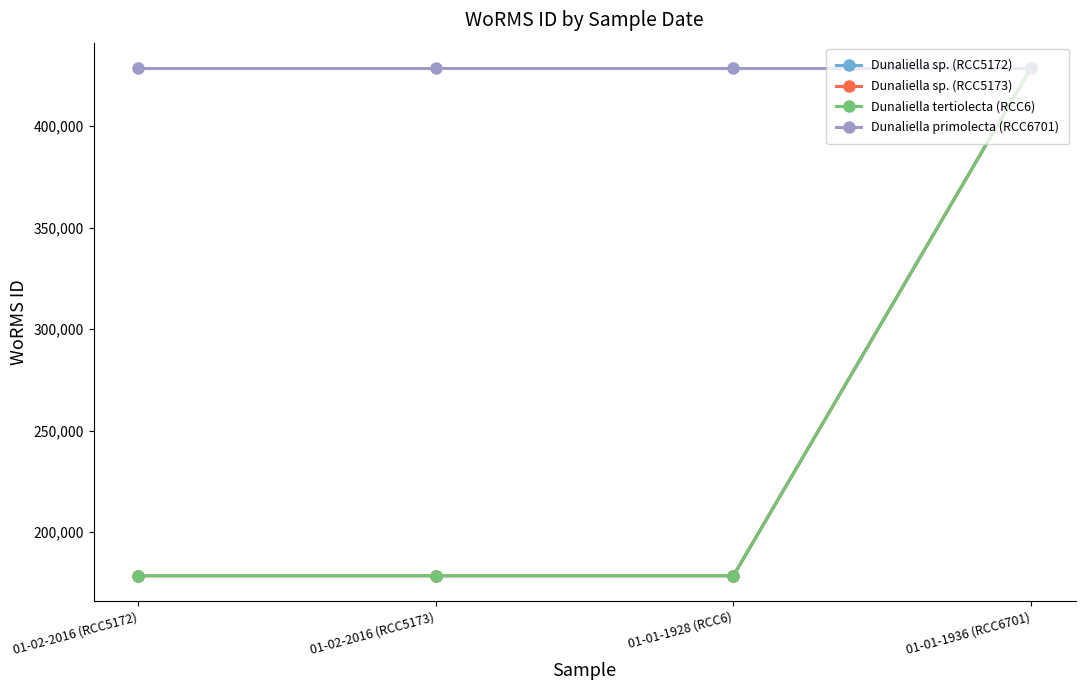

What is the value of the Dunaliella sp. (RCC5173) point at the 1st from the left?

178589